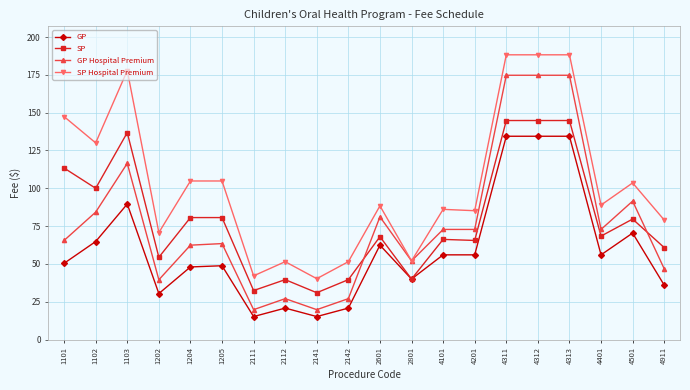

Does the chart have visible grid lines?

Yes